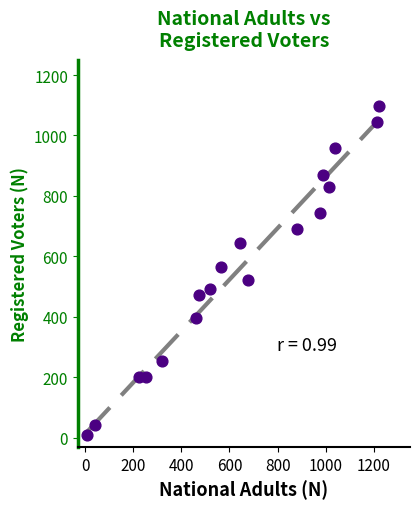

What is the range of Y values (max minus min)?

1090.1